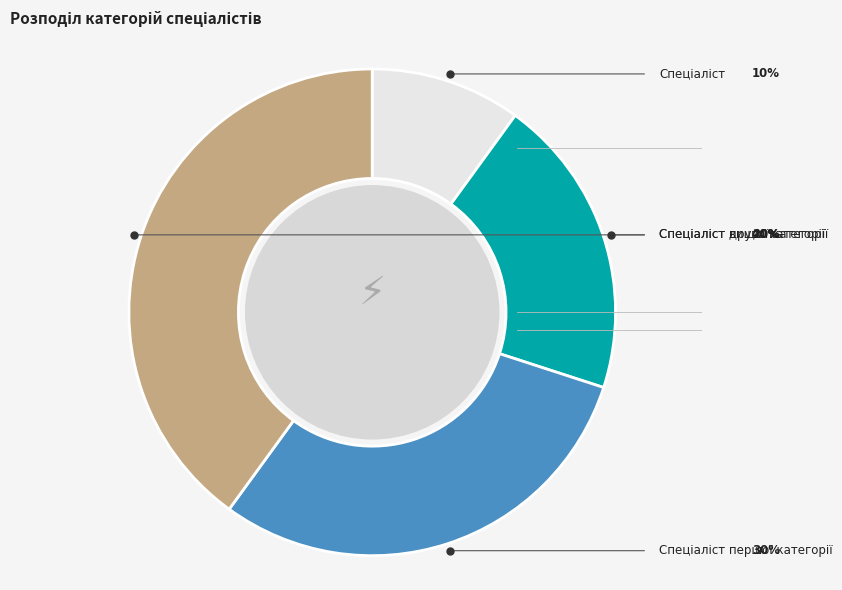

Does Спеціаліст другої категорії account for over 50% of the chart?

No